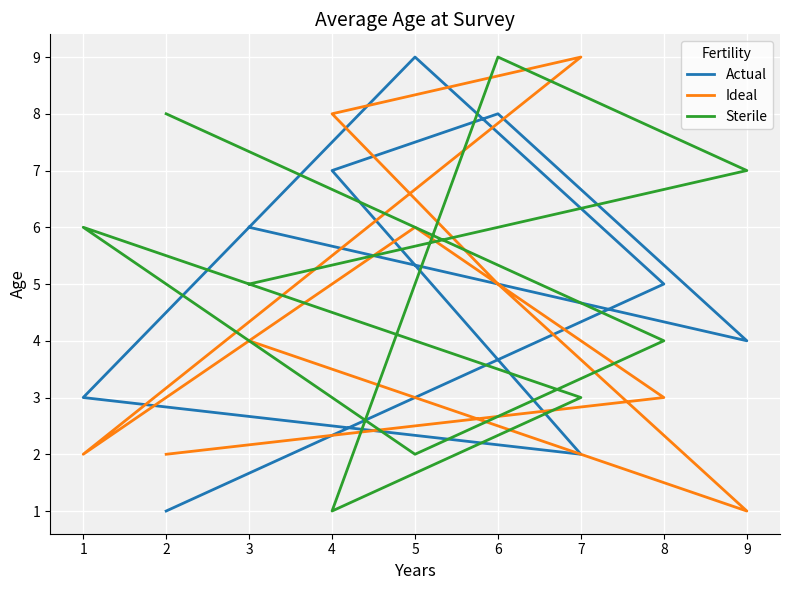

At which category is the sum across all series the highest?

6